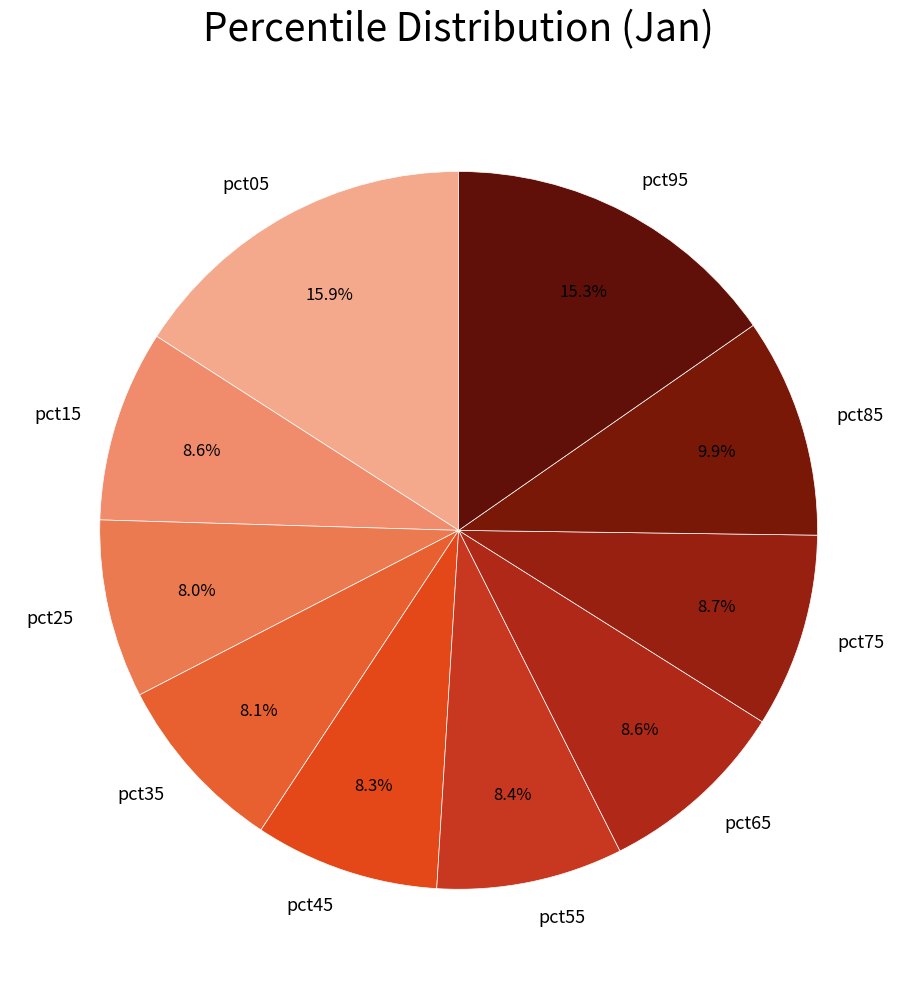

To the nearest percent, what portion does pct35 represent?

8%